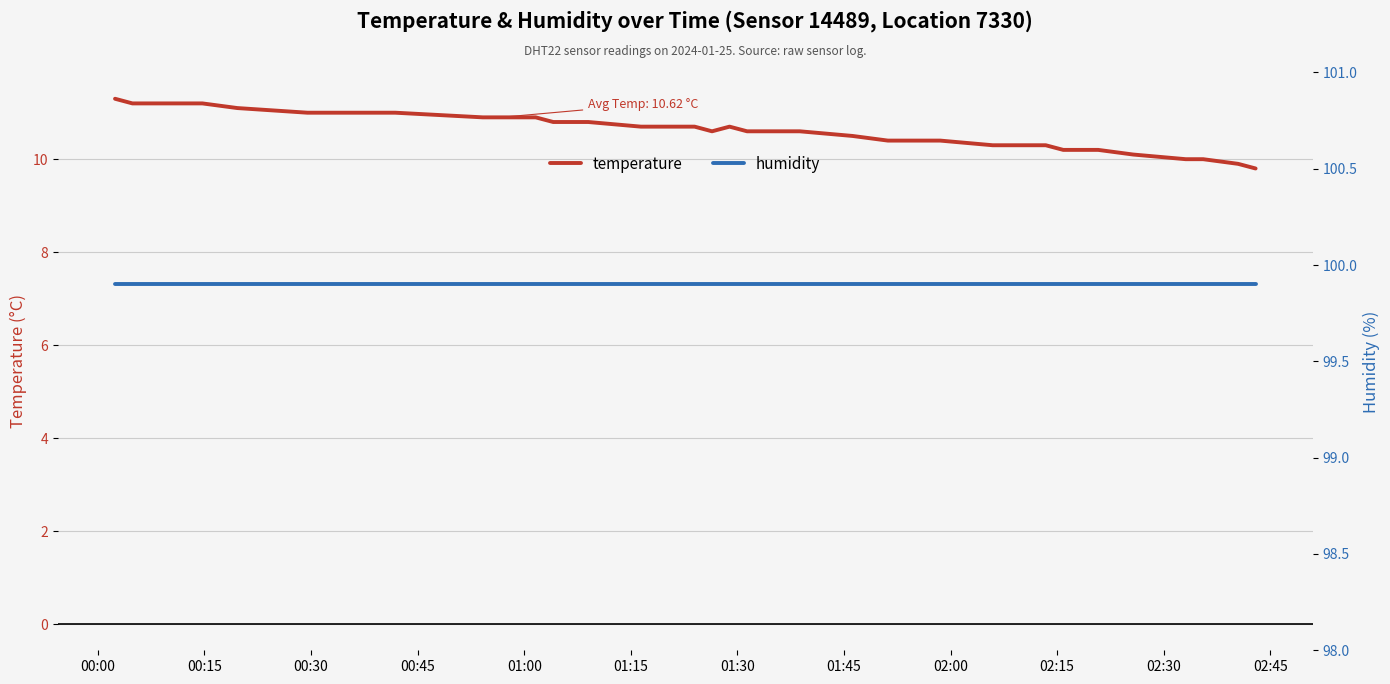

At how many categories does at least one series exceed 97?

40